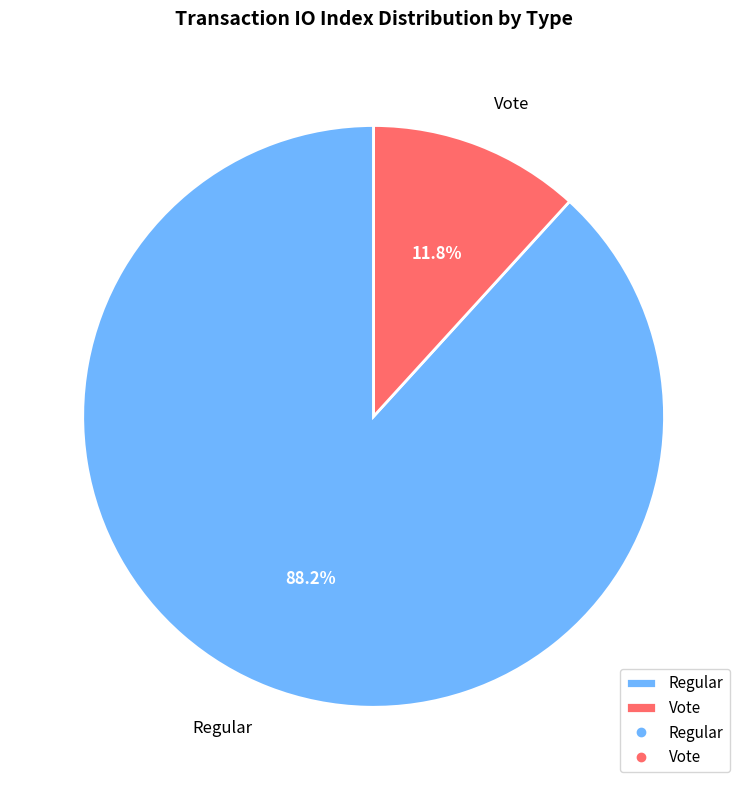

To the nearest percent, what is the average slice percentage?

50%